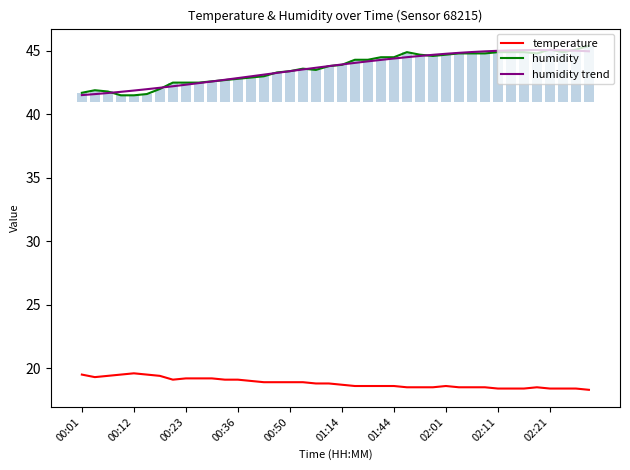

What is the highest value of the humidity series?

45.4